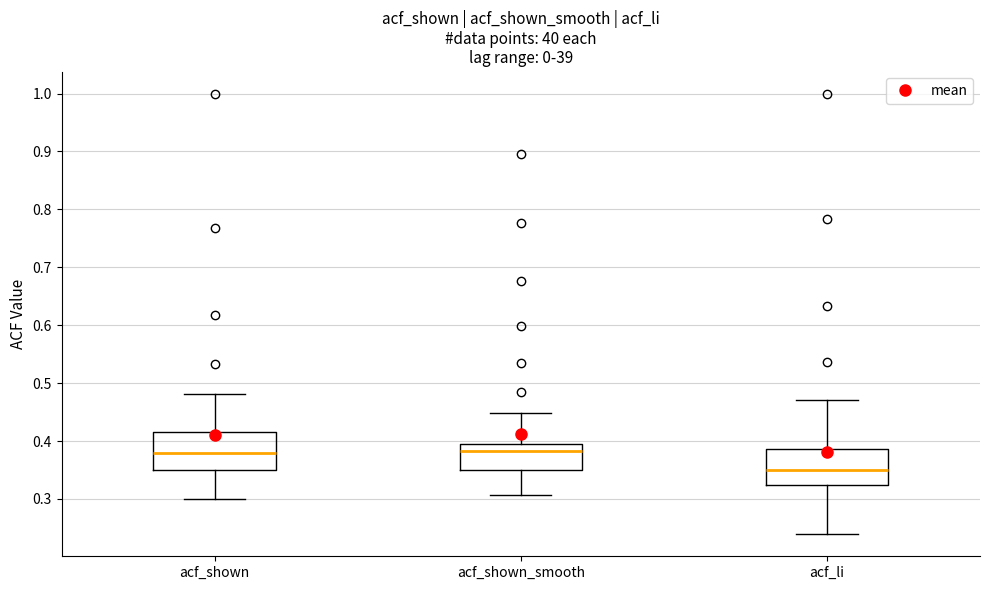

Reading left to right, read every box against the y-axis: the position of its median line, the range the box covers, and the ends of its whiskers. The values are not printed on the chart, so give them approximately, as read against the axis.

acf_shown: median 0.38, box 0.35 to 0.42, whiskers 0.30 to 0.48
acf_shown_smooth: median 0.38, box 0.35 to 0.40, whiskers 0.31 to 0.45
acf_li: median 0.35, box 0.32 to 0.39, whiskers 0.24 to 0.47